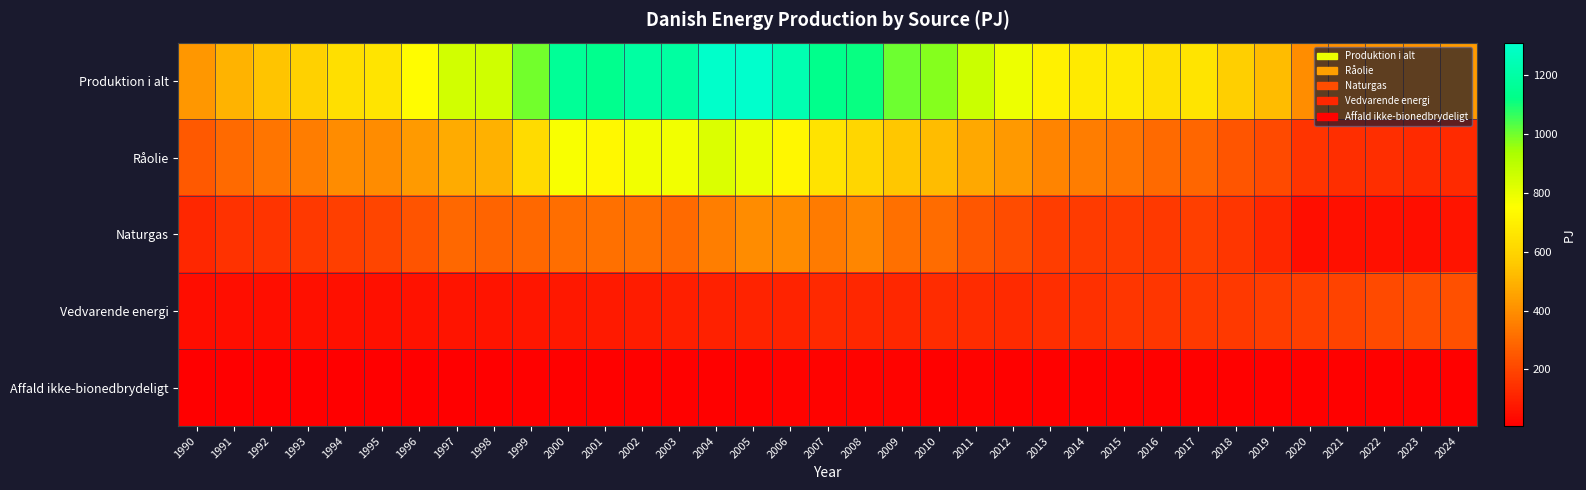

Reading left to right, list all the values displayed in this chart.

Produktion i alt: 1990=424.4	1991=501.2	1992=543.2	1993=584.1	1994=634.5	1995=655.3	1996=742.5	1997=850.6	1998=856.8	1999=999.0	2000=1164.5	2001=1138.6	2002=1198.7	2003=1193.8	2004=1303.4	2005=1311.7	2006=1238.5	2007=1135.5	2008=1116.8	2009=1004.9	2010=978.6	2011=864.9	2012=790.3	2013=702.9	2014=679.2	2015=676.5	2016=640.0	2017=654.6	2018=581.1	2019=522.8	2020=398.4	2021=400.1	2022=418.3	2023=413.9	2024=435.1
Råolie: 1990=256.0	1991=298.6	1992=331.2	1993=352.9	1994=389.4	1995=391.6	1996=432.2	1997=479.2	1998=491.6	1999=621.0	2000=764.5	2001=726.1	2002=780.1	2003=780.1	2004=828.3	2005=796.2	2006=724.1	2007=652.3	2008=603.5	2009=554.8	2010=522.7	2011=470.4	2012=429.1	2013=373.4	2014=349.6	2015=330.7	2016=297.8	2017=289.7	2018=243.6	2019=215.7	2020=151.4	2021=139.2	2022=136.9	2023=125.7	2024=127.1
Naturgas: 1990=116.0	1991=145.7	1992=151.8	1993=167.8	1994=181.8	1995=196.8	1996=239.2	1997=295.1	1998=286.1	1999=294.1	2000=310.3	2001=317.8	2002=318.3	2003=301.6	2004=355.5	2005=392.9	2006=390.4	2007=346.1	2008=377.6	2009=315.0	2010=307.4	2011=246.6	2012=216.0	2013=179.3	2014=173.3	2015=173.5	2016=169.7	2017=182.1	2018=155.1	2019=115.7	2020=49.9	2021=53.1	2022=53.1	2023=48.6	2024=66.3
Vedvarende energi: 1990=45.5	1991=49.4	1992=52.3	1993=54.7	1994=54.2	1995=56.6	1996=59.8	1997=64.2	1998=67.1	1999=69.9	2000=76.0	2001=80.2	2002=85.0	2003=95.6	2004=102.9	2005=105.6	2006=106.8	2007=119.2	2008=117.0	2009=117.3	2010=131.3	2011=130.6	2012=129.1	2013=134.5	2014=140.5	2015=156.4	2016=156.8	2017=166.3	2018=166.4	2019=175.2	2020=181.2	2021=192.1	2022=212.7	2023=224.4	2024=227.3
Affald ikke-bionedbrydeligt: 1990=7.0	1991=7.5	1992=8.0	1993=8.7	1994=9.1	1995=10.3	1996=11.2	1997=12.1	1998=12.0	1999=13.1	2000=13.7	2001=14.5	2002=15.2	2003=16.5	2004=16.8	2005=17.0	2006=17.3	2007=17.9	2008=18.7	2009=17.7	2010=17.1	2011=17.3	2012=16.0	2013=15.7	2014=15.9	2015=15.9	2016=15.7	2017=16.5	2018=16.0	2019=16.1	2020=16.0	2021=15.7	2022=15.6	2023=15.2	2024=14.3